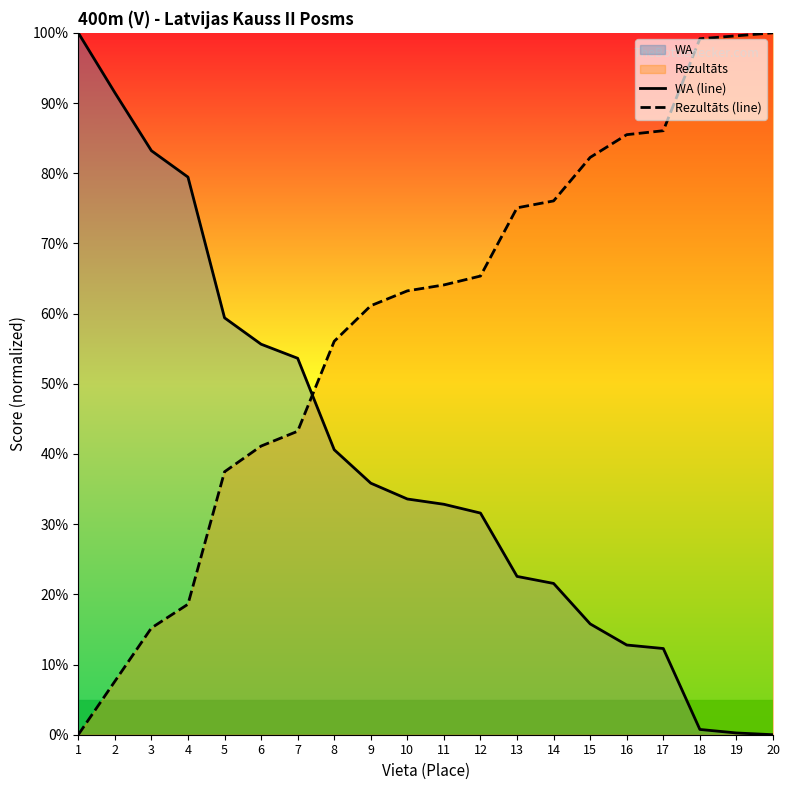

True or false: WA (line) has more than 0 interior local peaks.

False